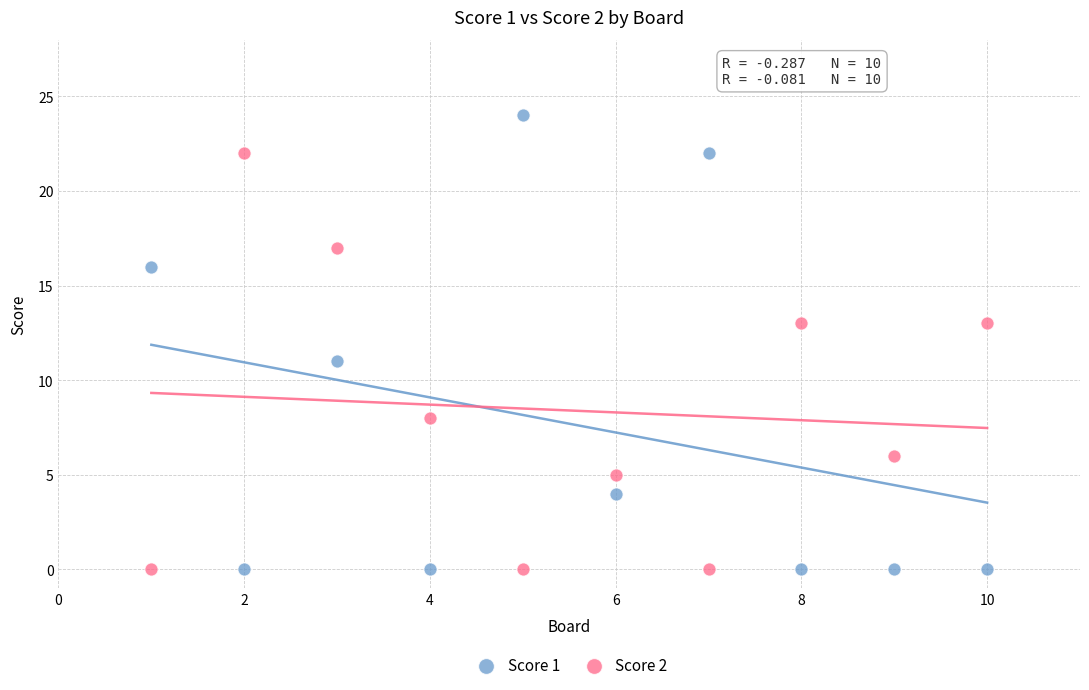

Across all data points, what is the range of Y values (max minus min)?

24